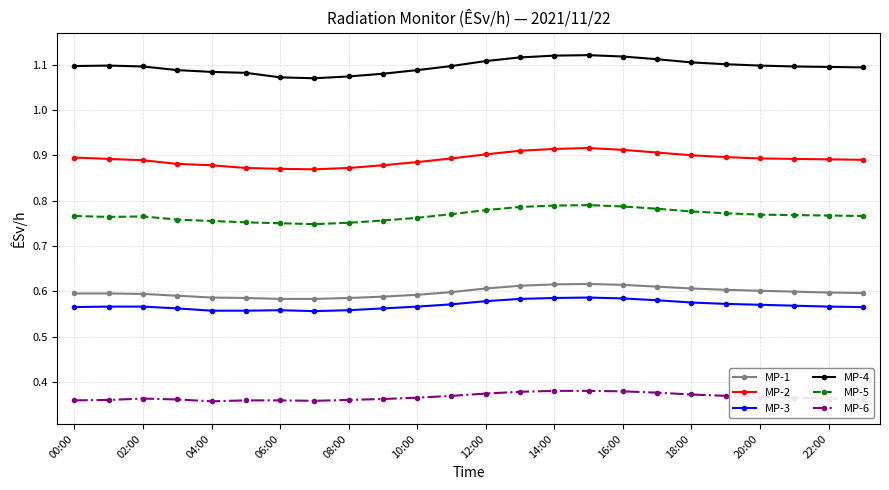

True or false: MP-4 has more than 1 interior local peaks.

True